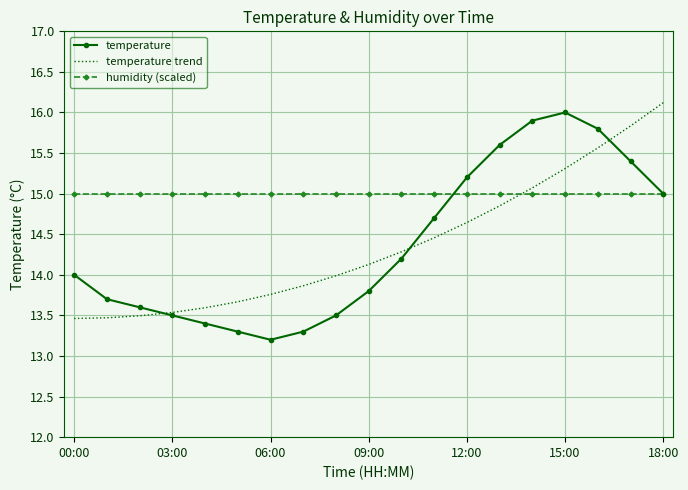

What is the lowest value of the temperature trend series?

13.5